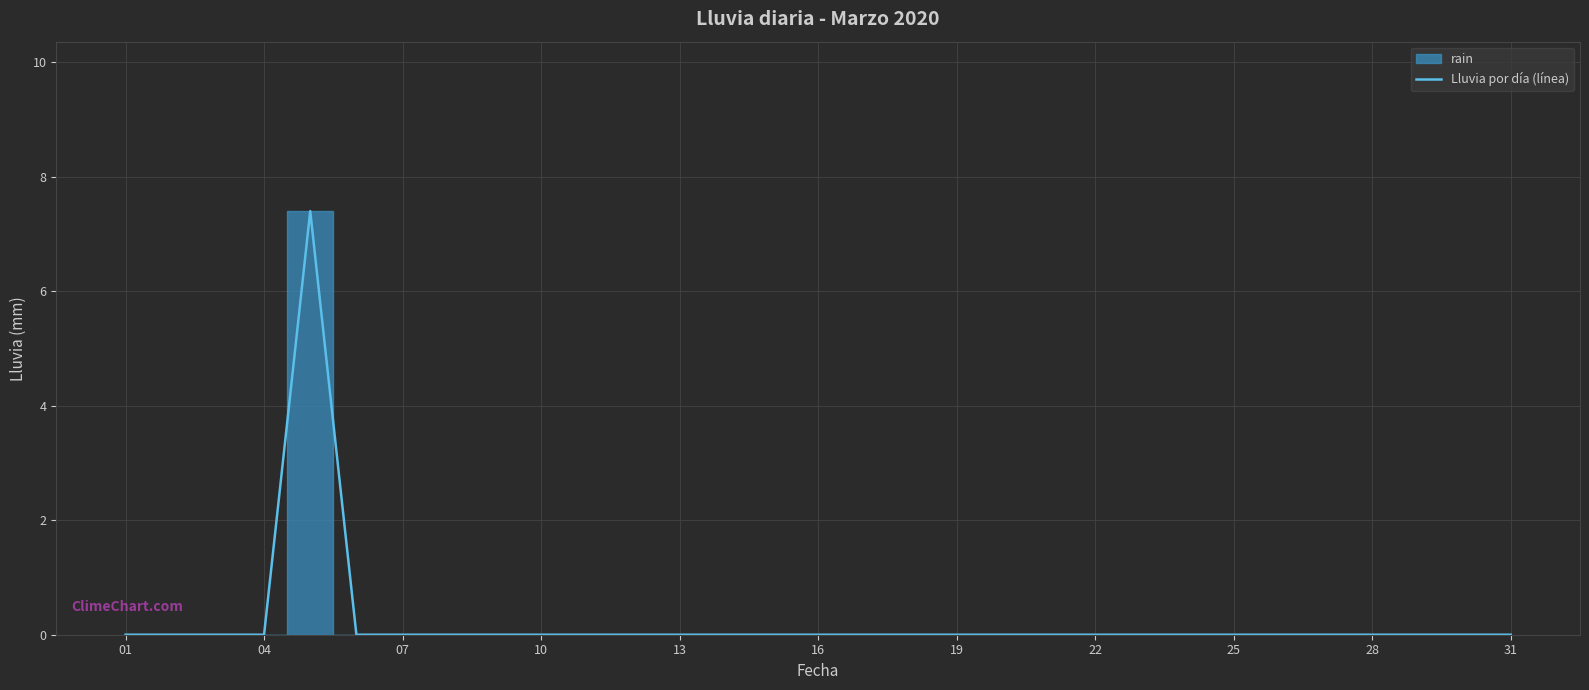

What is the average value?

0.2